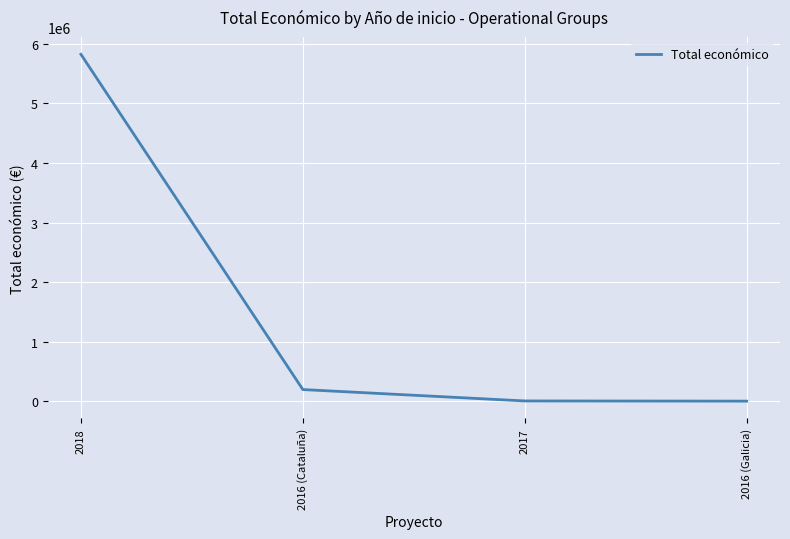

Does the chart have visible grid lines?

Yes